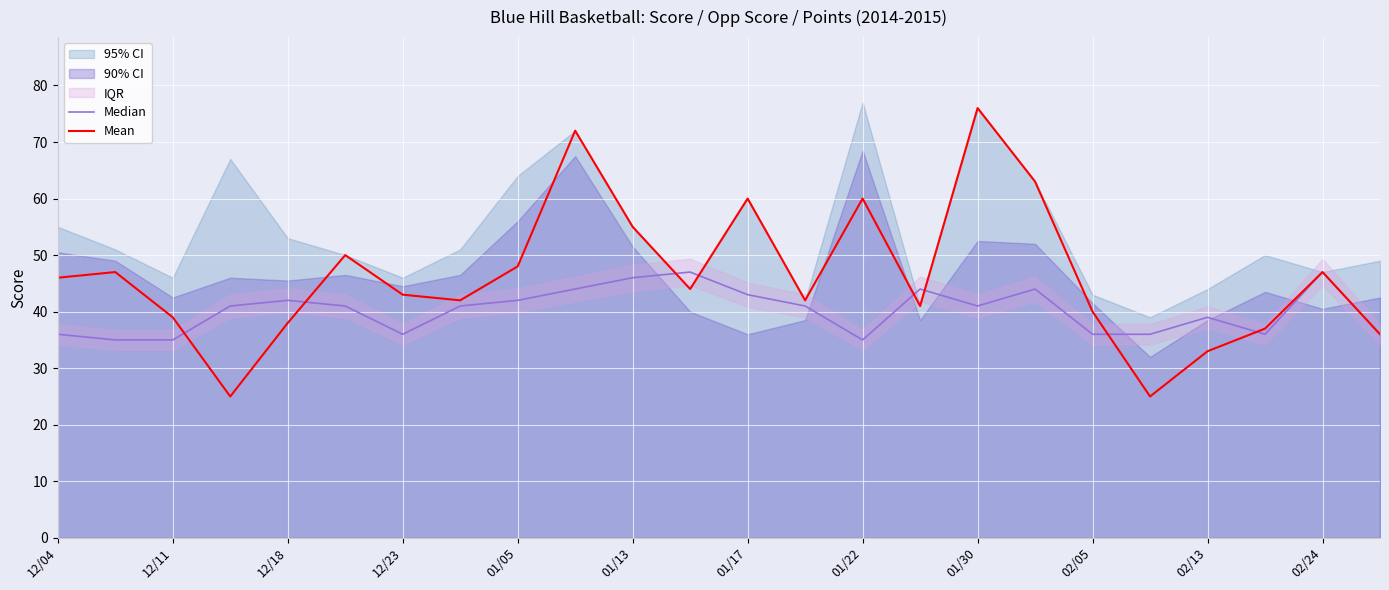

At which label does Mean reach its peak?

01/30